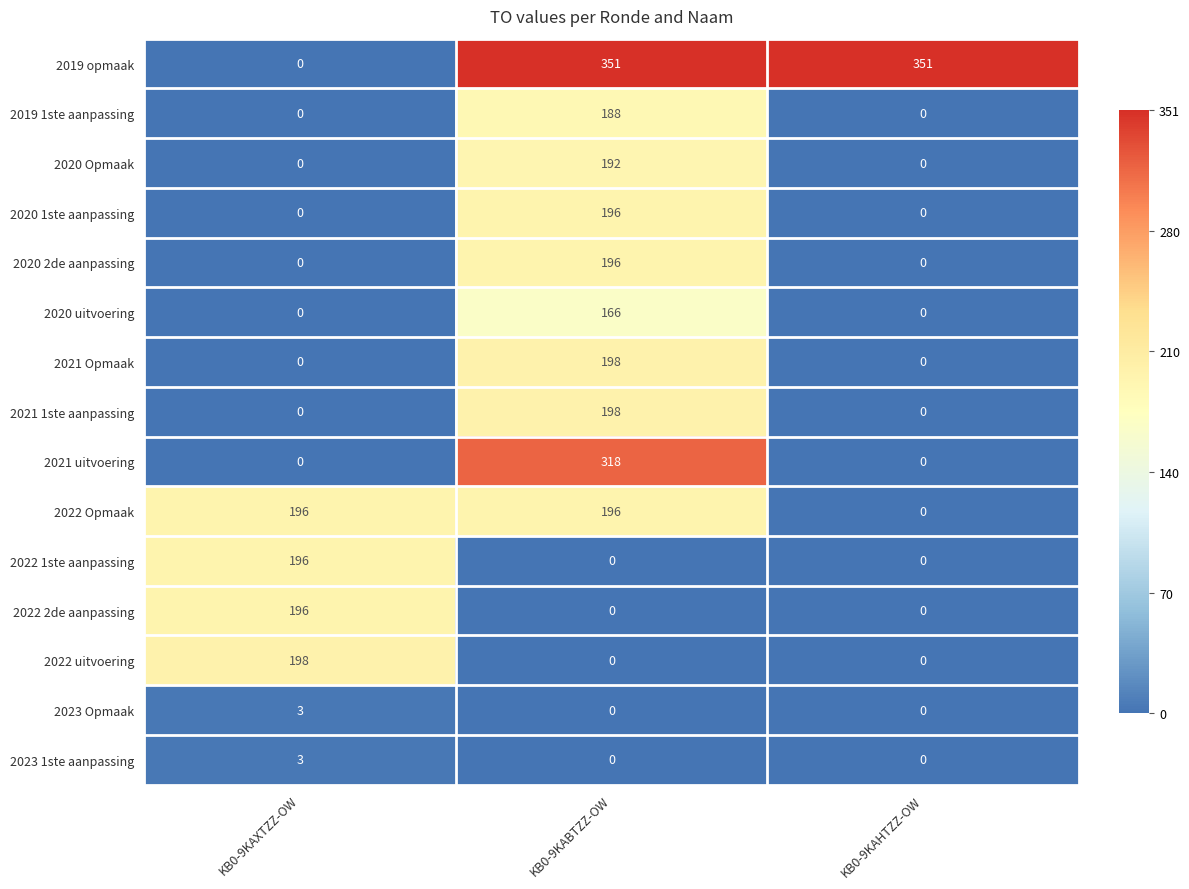

At how many categories does at least one series exceed 248?

2